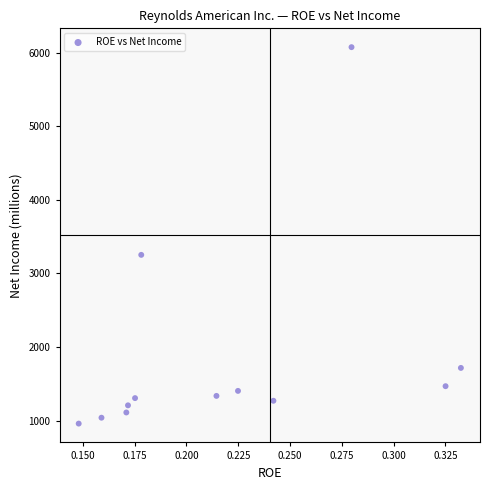

What is the range of Y values (max minus min)?

5111